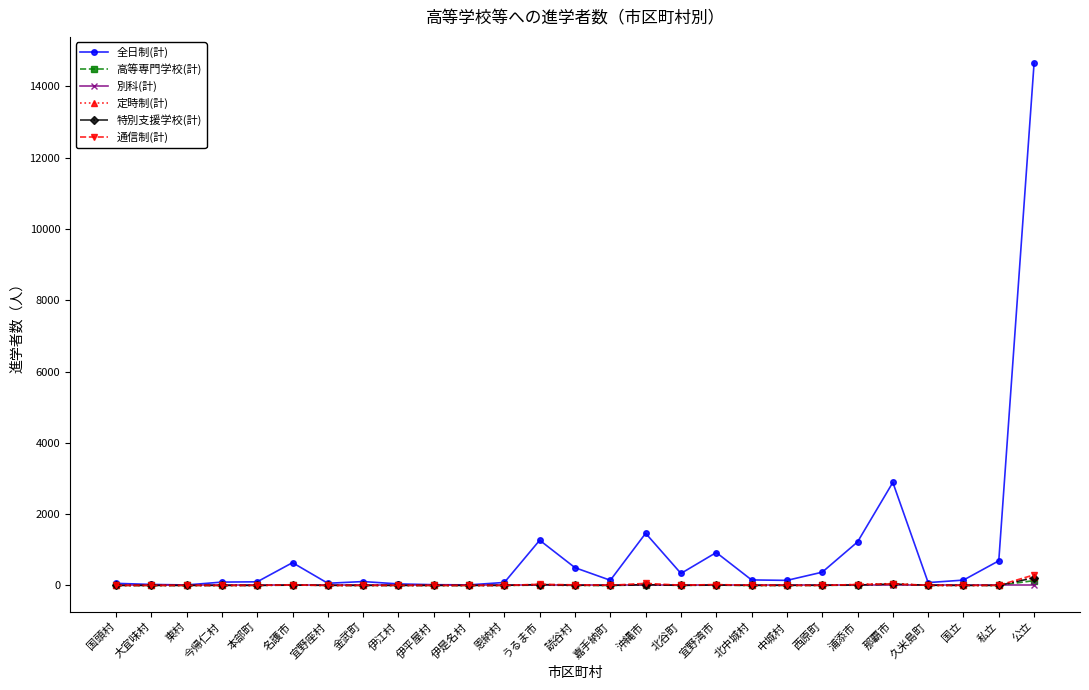

At which category is the sum across all series the highest?

公立